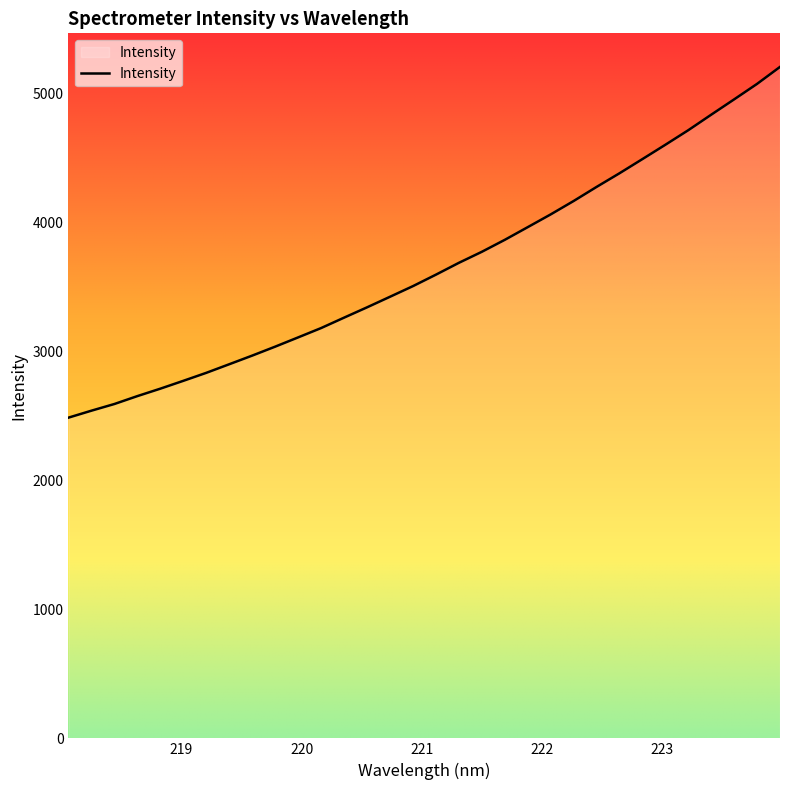

What is the greatest value displayed?

5205.0